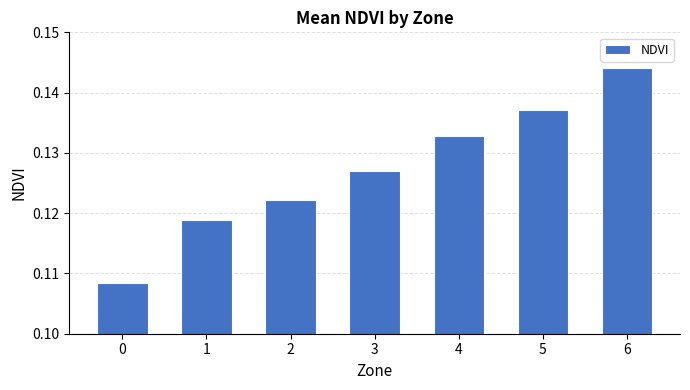

How many bars are there in total?

7